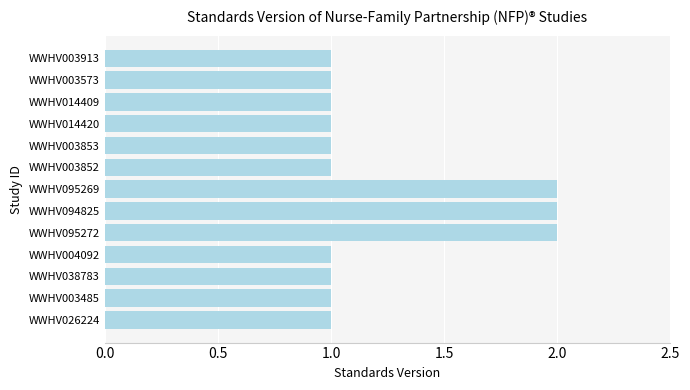

Reading bottom to top, extract all data points from this chart.

WWHV026224=1	WWHV003485=1	WWHV038783=1	WWHV004092=1	WWHV095272=2	WWHV094825=2	WWHV095269=2	WWHV003852=1	WWHV003853=1	WWHV014420=1	WWHV014409=1	WWHV003573=1	WWHV003913=1